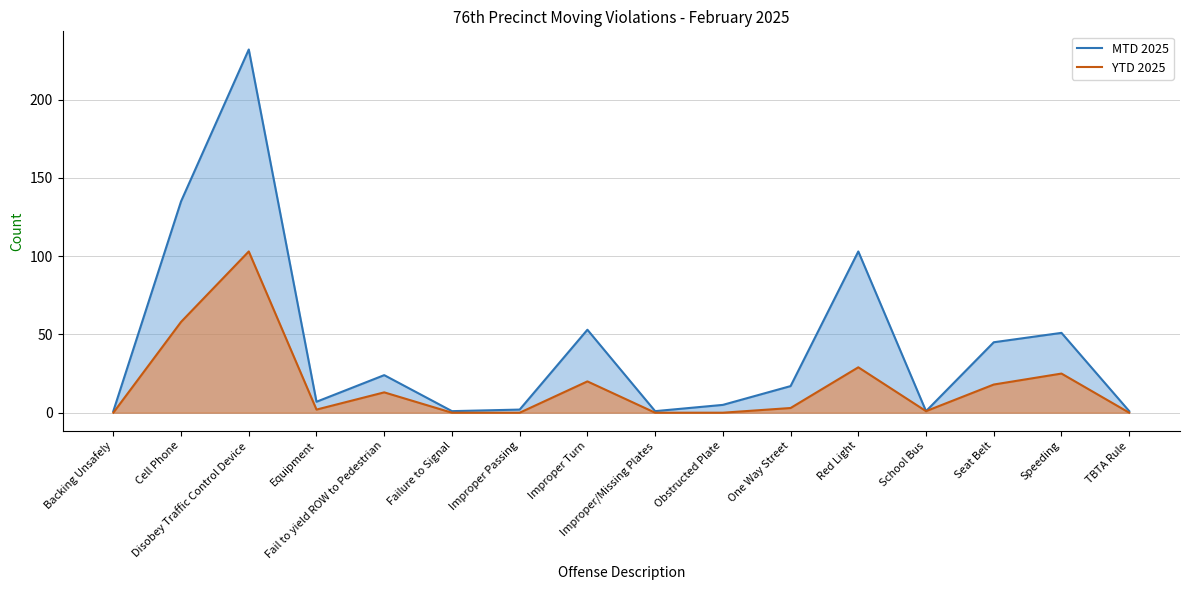

At which label does YTD 2025 first exceed 17?

Cell Phone